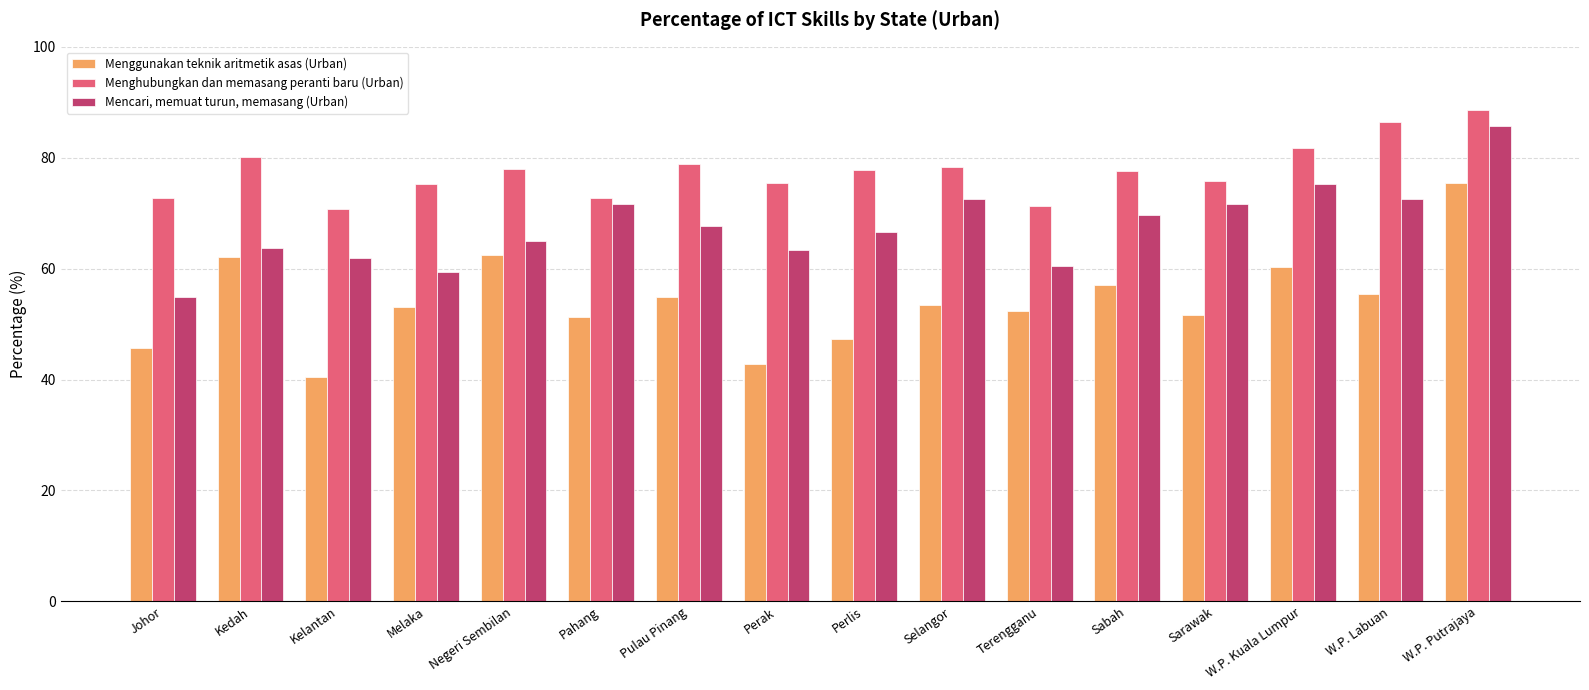

How many groups of bars are there?

16